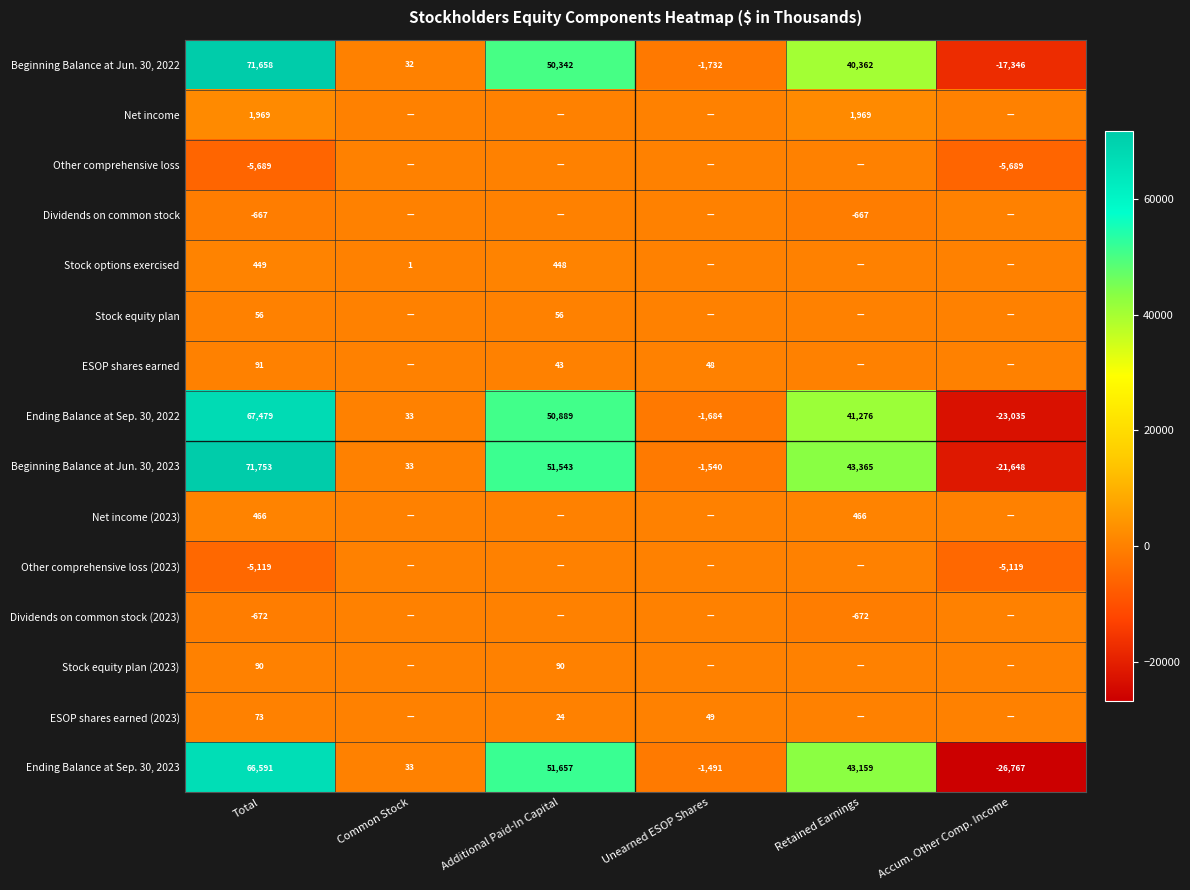

What is the difference between the maximum and minimum values in the Beginning Balance at Jun. 30, 2022 series?

89004